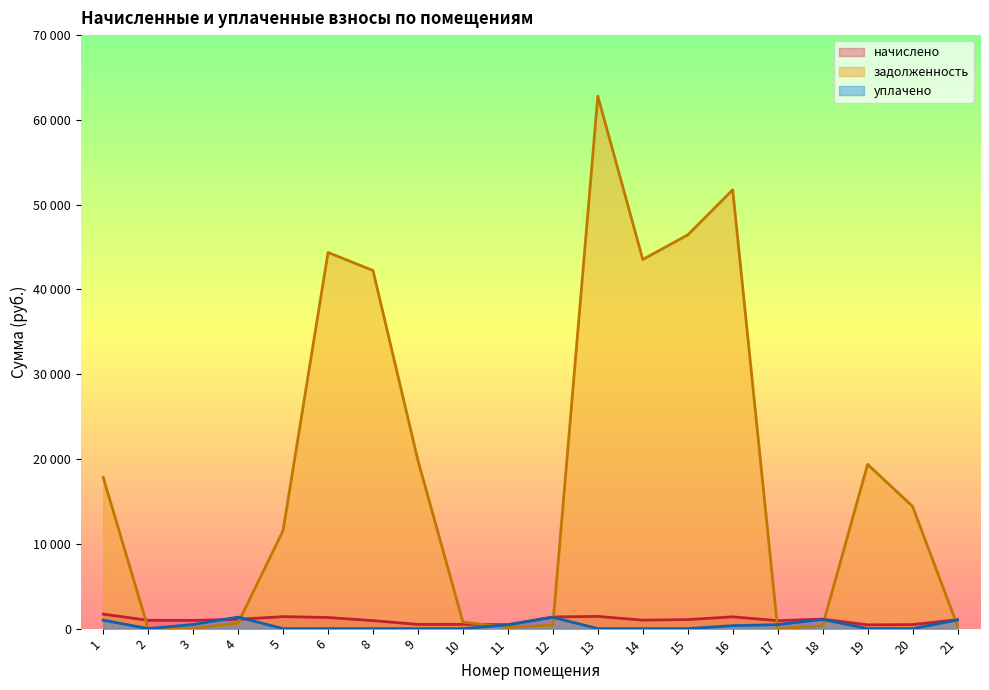

What is the approximate value of уплачено at 11?

453.3